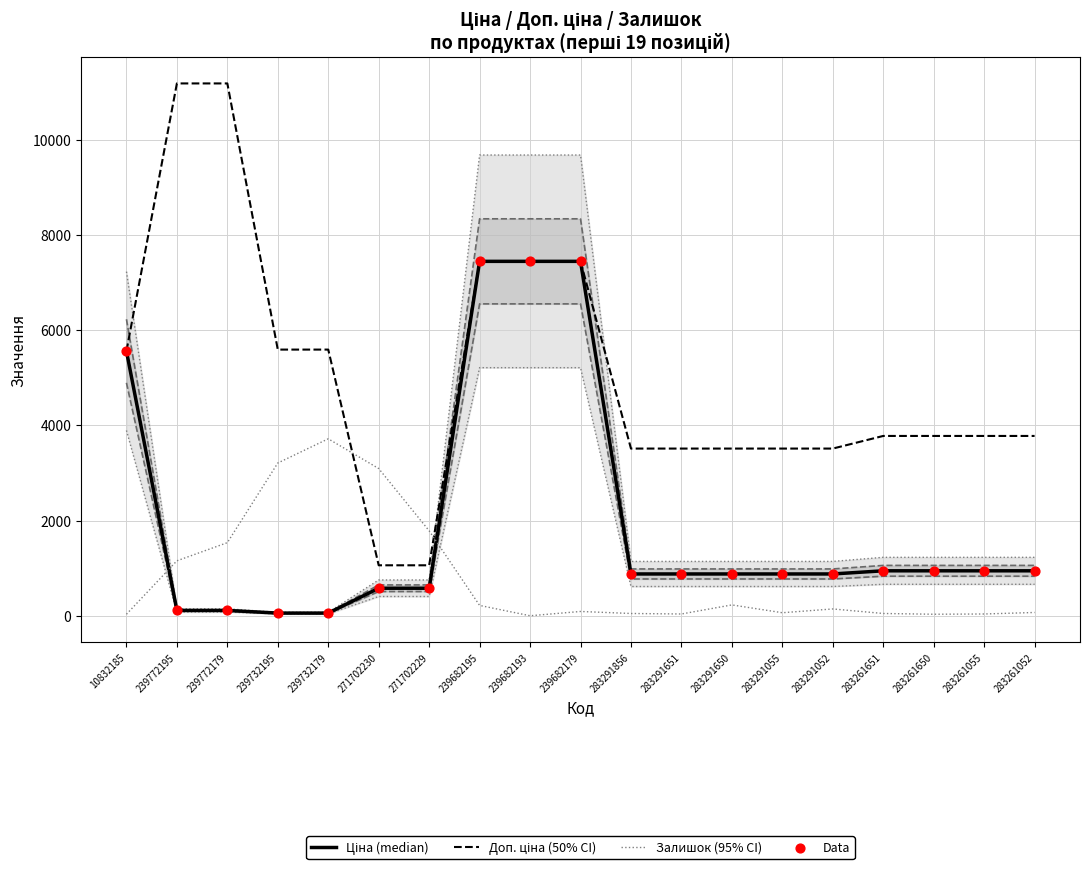

At which category is the sum across all series the highest?

239682195